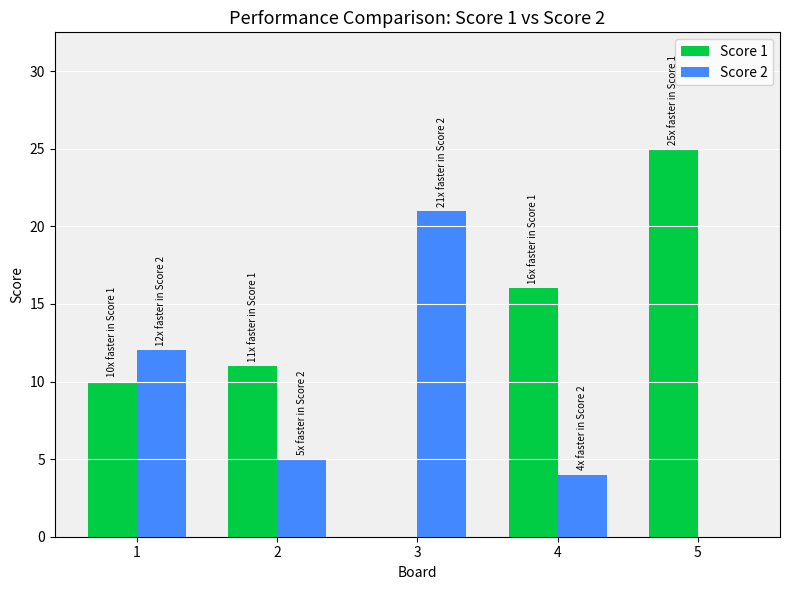

Reading left to right, what are all the values shown in this chart?

Score 1: 10	11	0	16	25
Score 2: 12	5	21	4	0